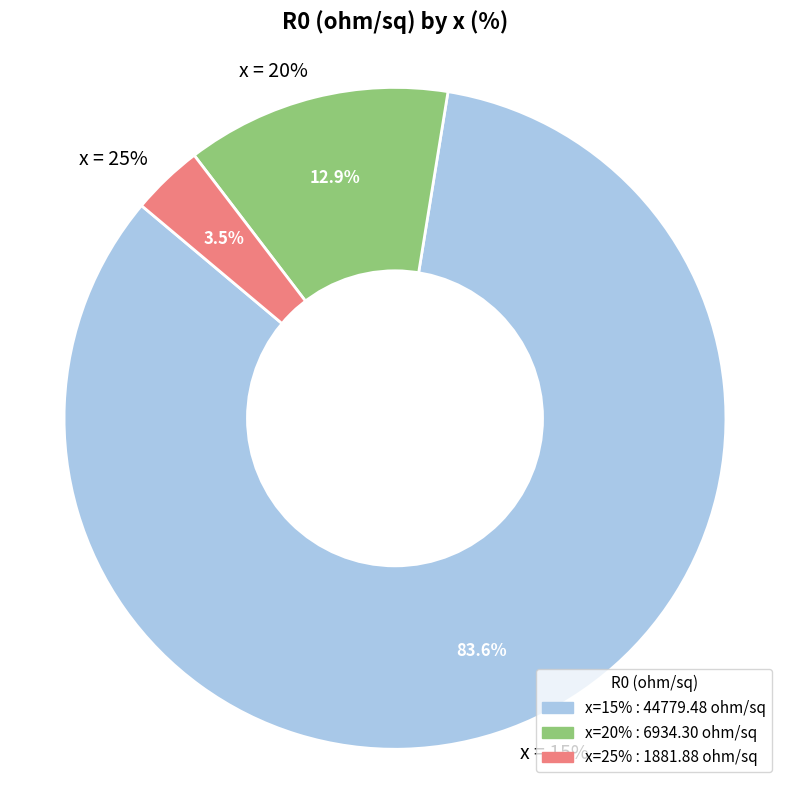

What is the change in value from 20 to 25?

-5052.4